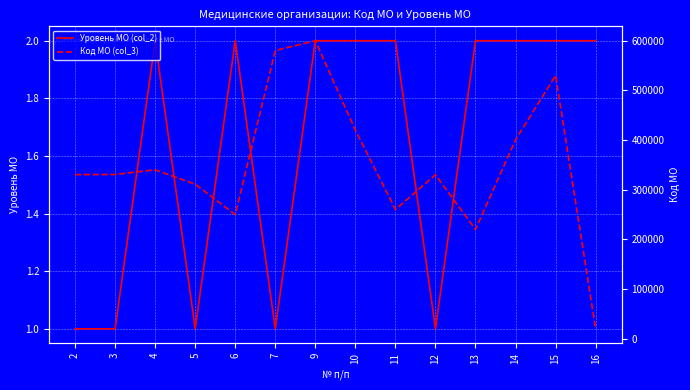

At which label is Уровень МО (col_2) closest to 1?

2